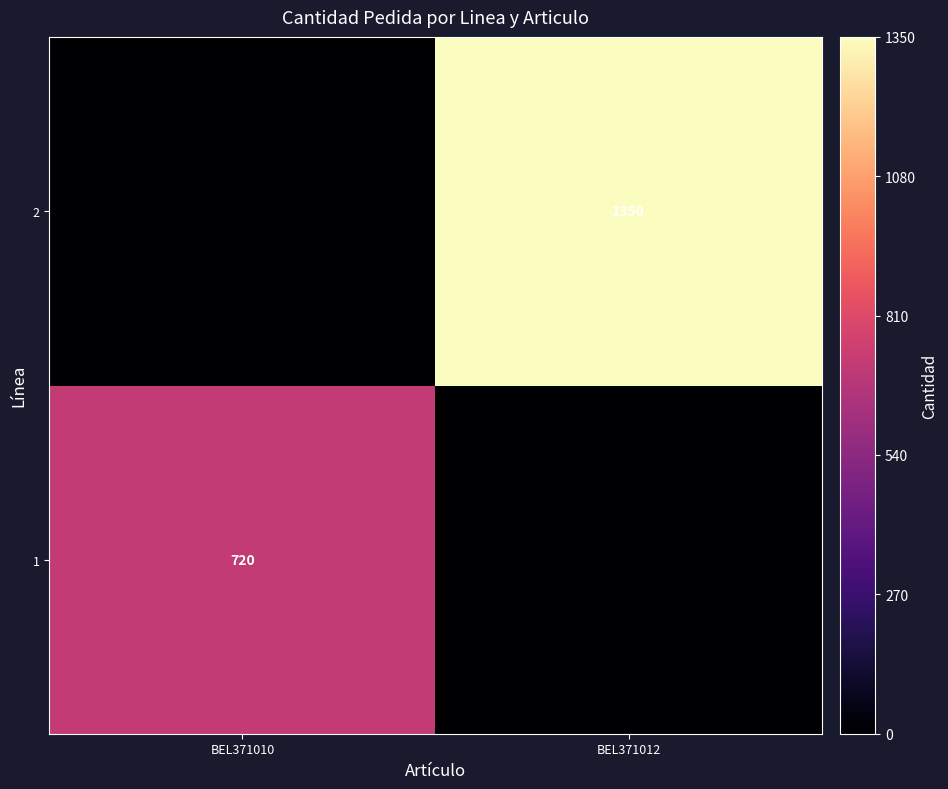

Is it true that 2 equals 1817.4 at BEL371012?

False